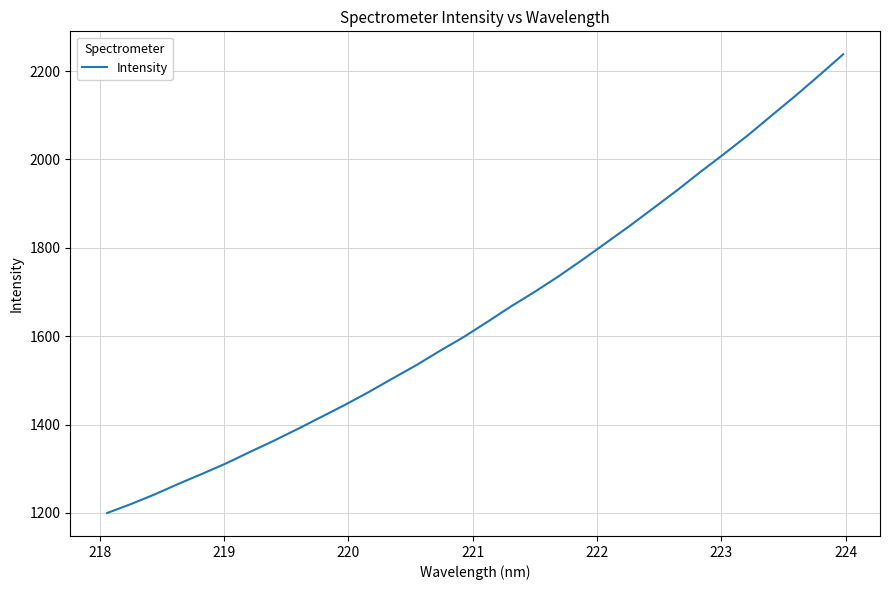

What is the maximum value shown in the chart?

2238.0